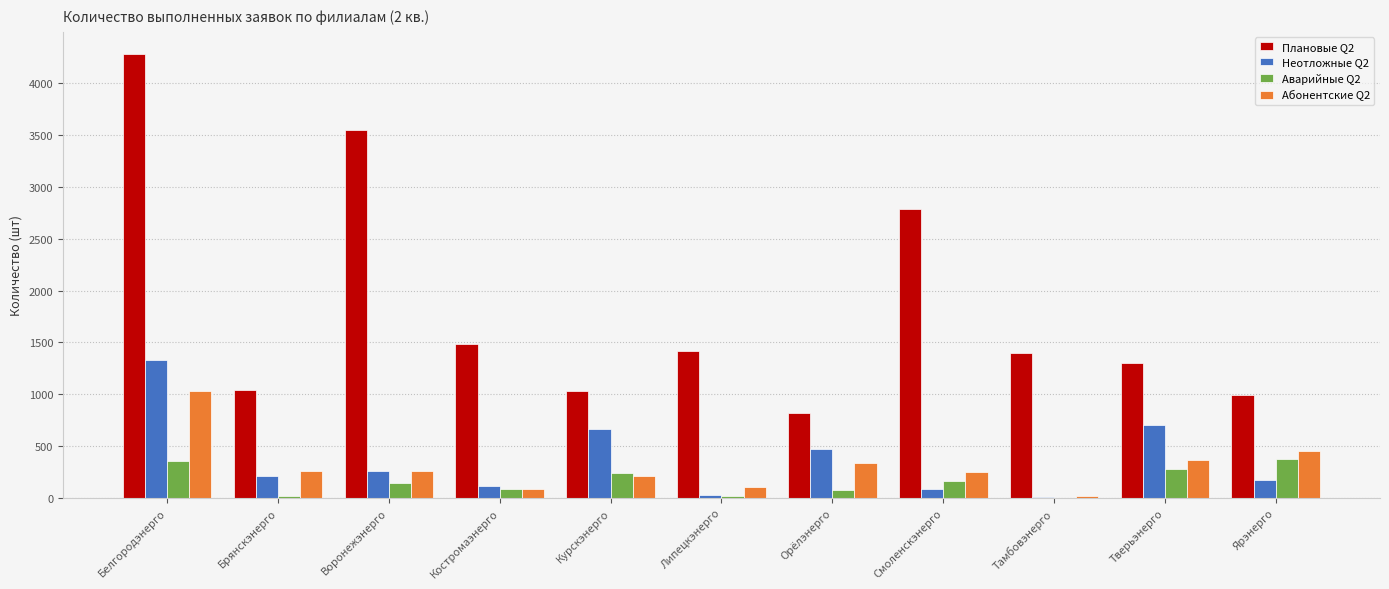

How many groups of bars are there?

11